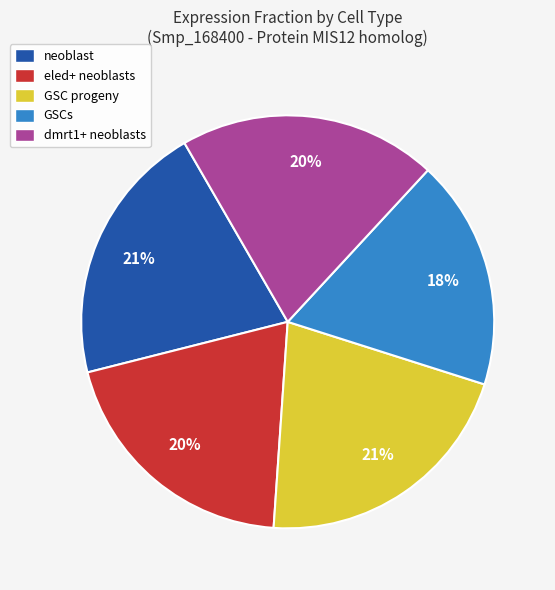

Combined, do dmrt1+ neoblasts and eled+ neoblasts account for over 50%?

No